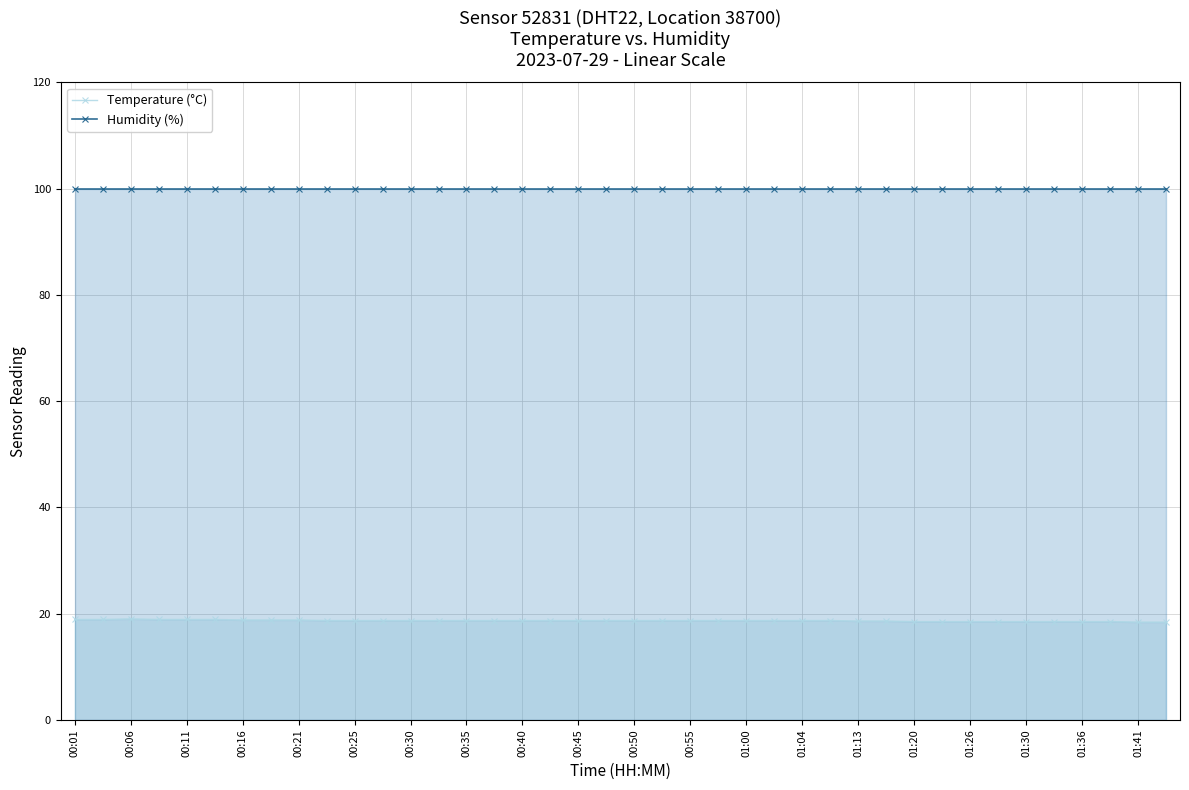

What is the difference between the highest and lowest values at 01:26?

81.4